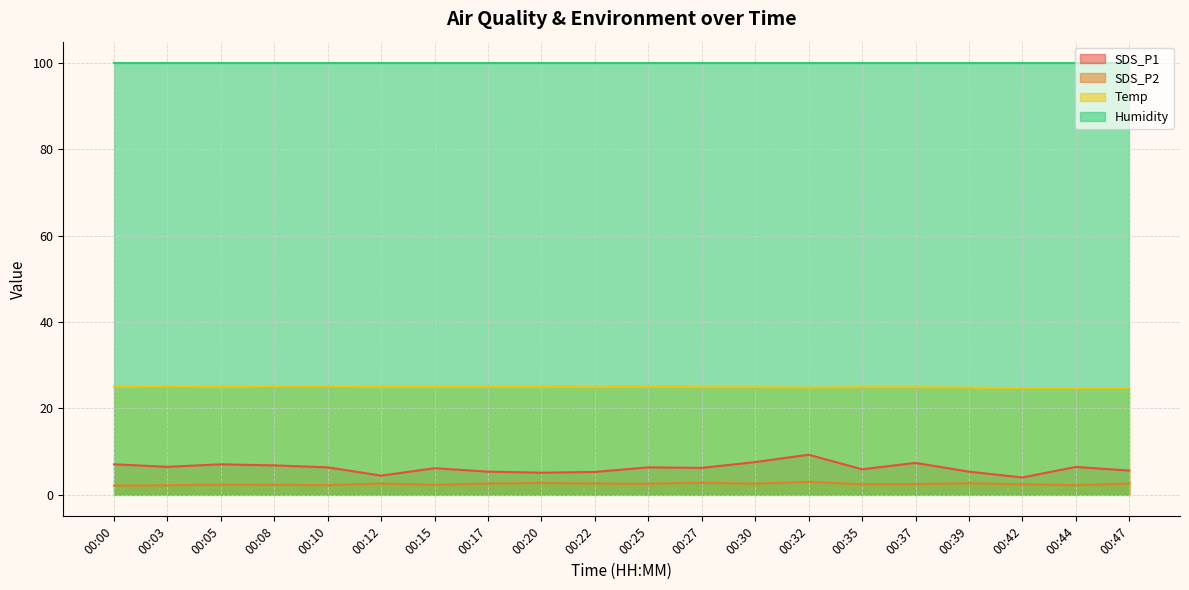

True or false: SDS_P2 has a value of 4.5 at 00:17.

False